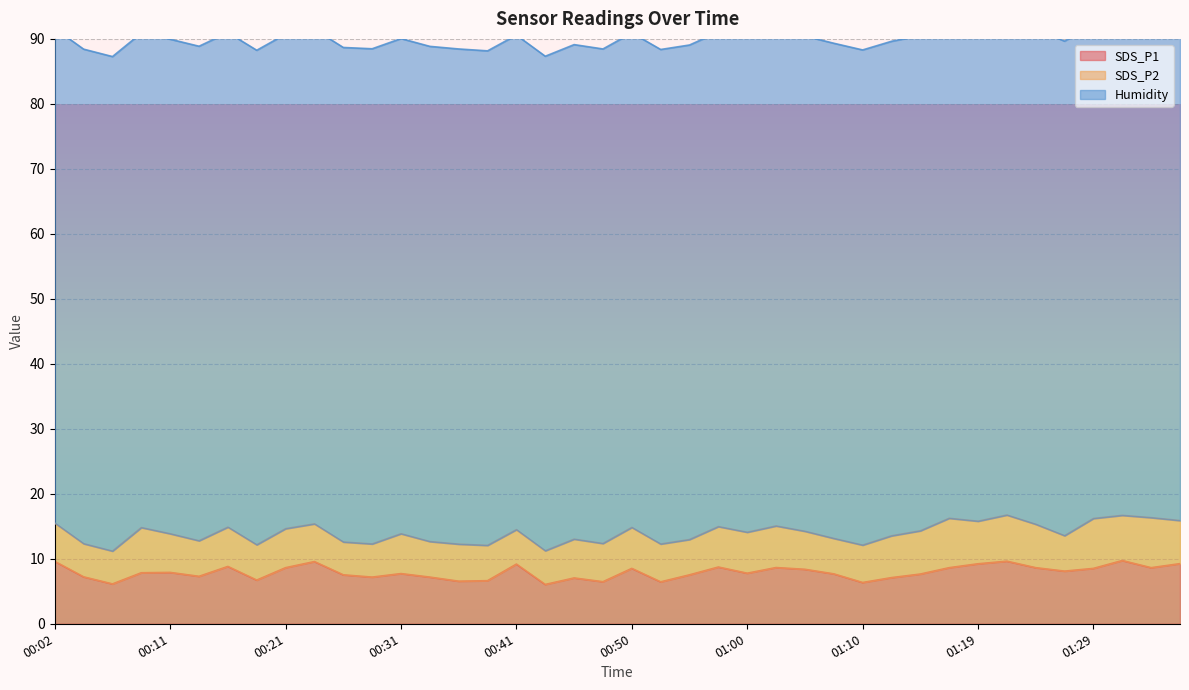

True or false: SDS_P1 and SDS_P2 cross at least once.

False